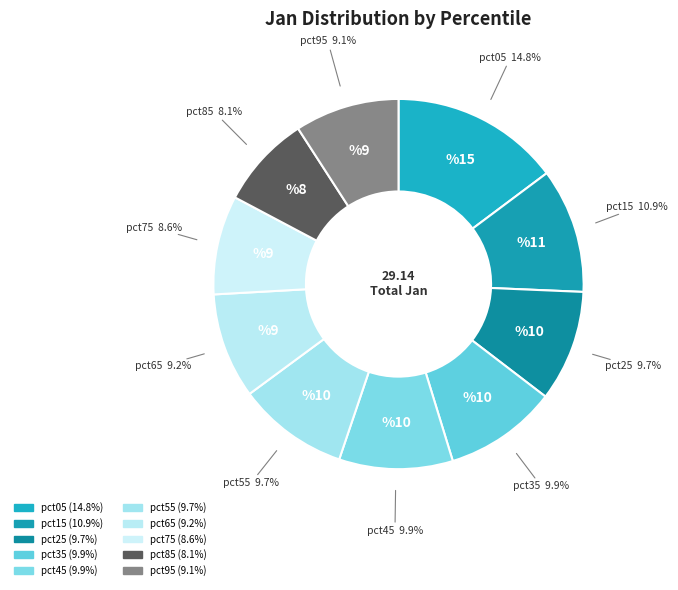

To the nearest percent, what is the combined percentage of pct55 and pct65?

19%